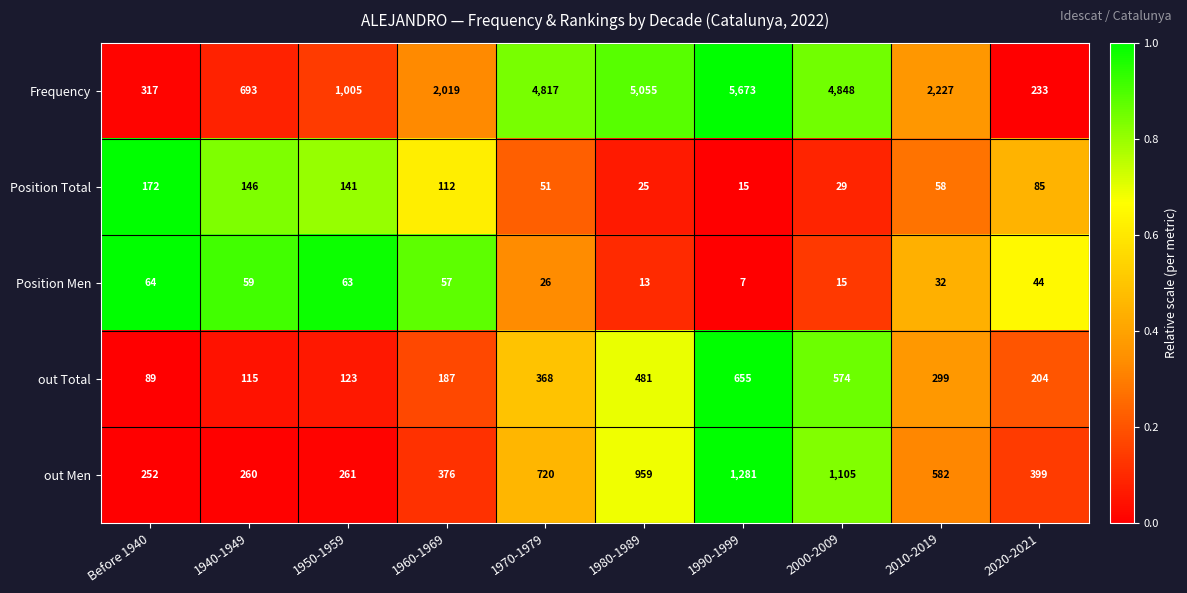

What is the sum of the out Total values at 2020-2021 and 2010-2019?

503